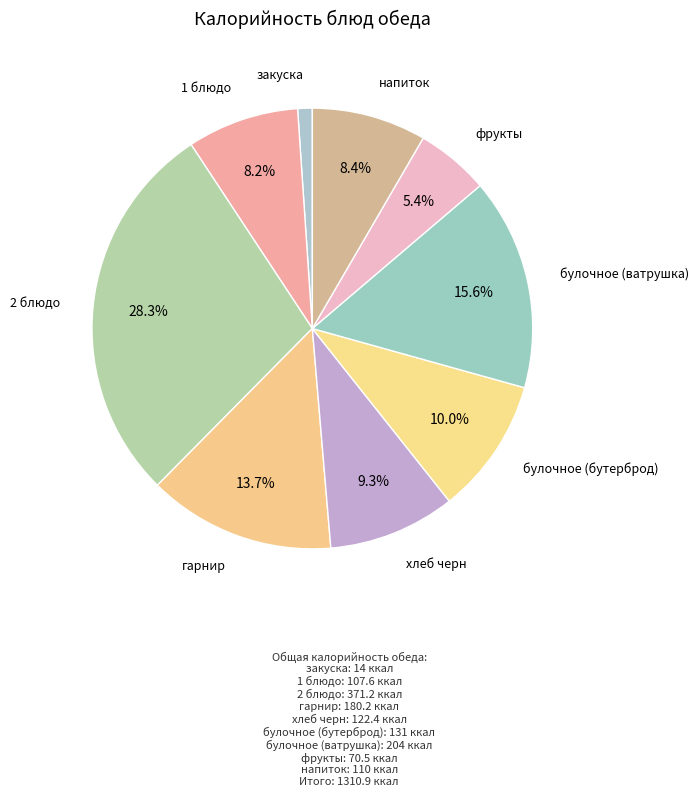

Which slice is the largest?

2 блюдо